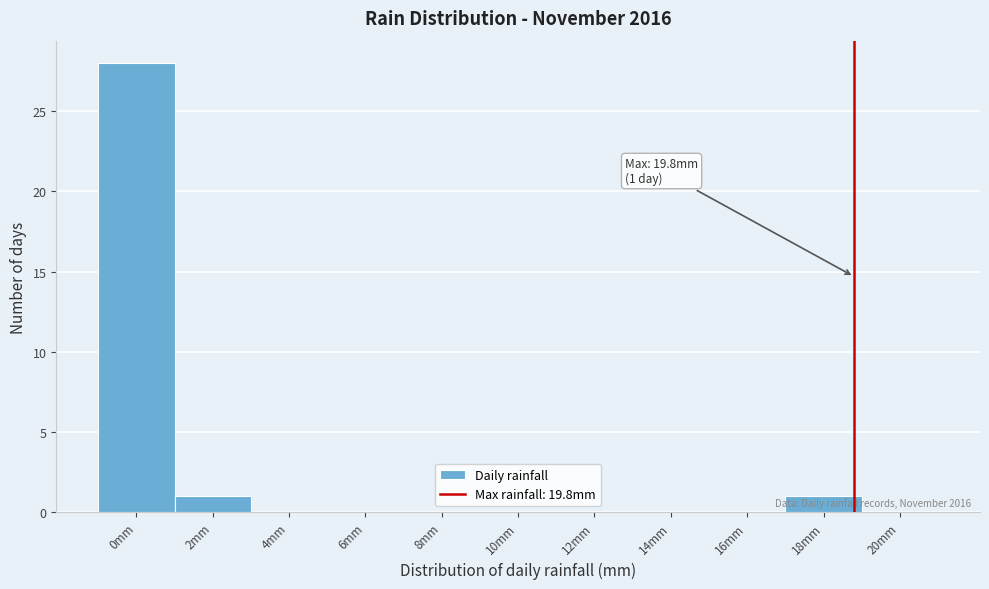

Reading left to right, what are all the values shown in this chart?

0mm=28	2mm=1	4mm=0	6mm=0	8mm=0	10mm=0	12mm=0	14mm=0	16mm=0	18mm=1	20mm=0